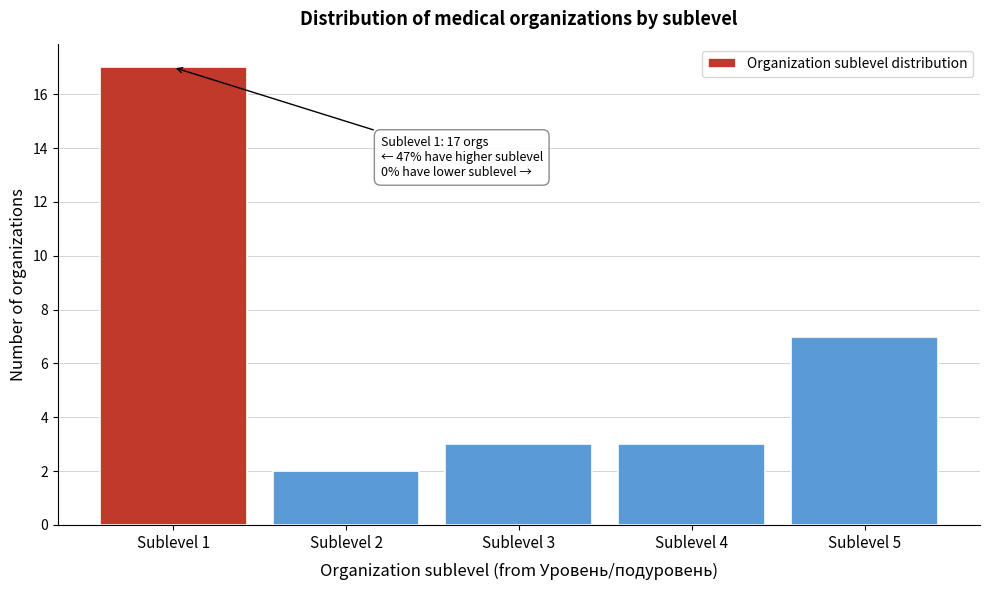

Reading left to right, transcribe all the data shown in this chart.

17	2	3	3	7